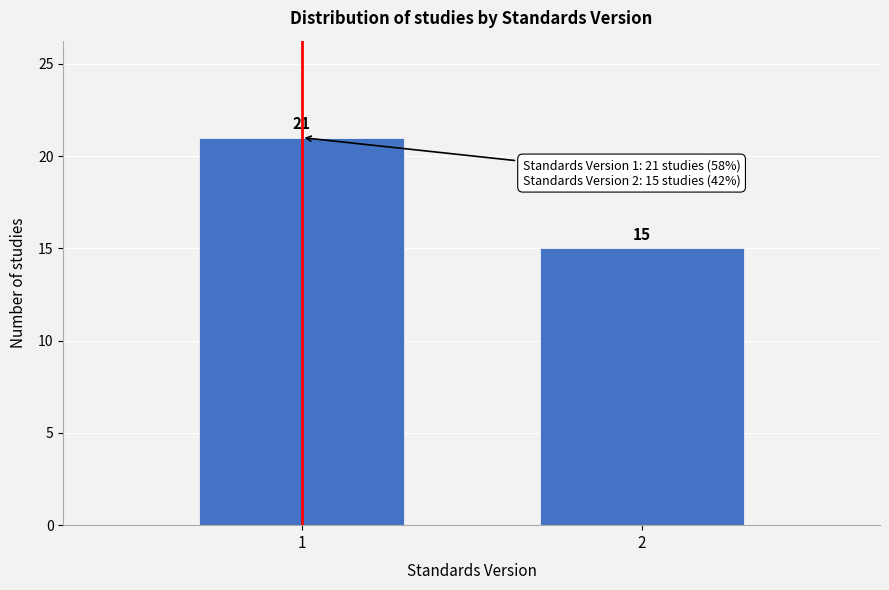

Reading left to right, extract all data points from this chart.

21	15